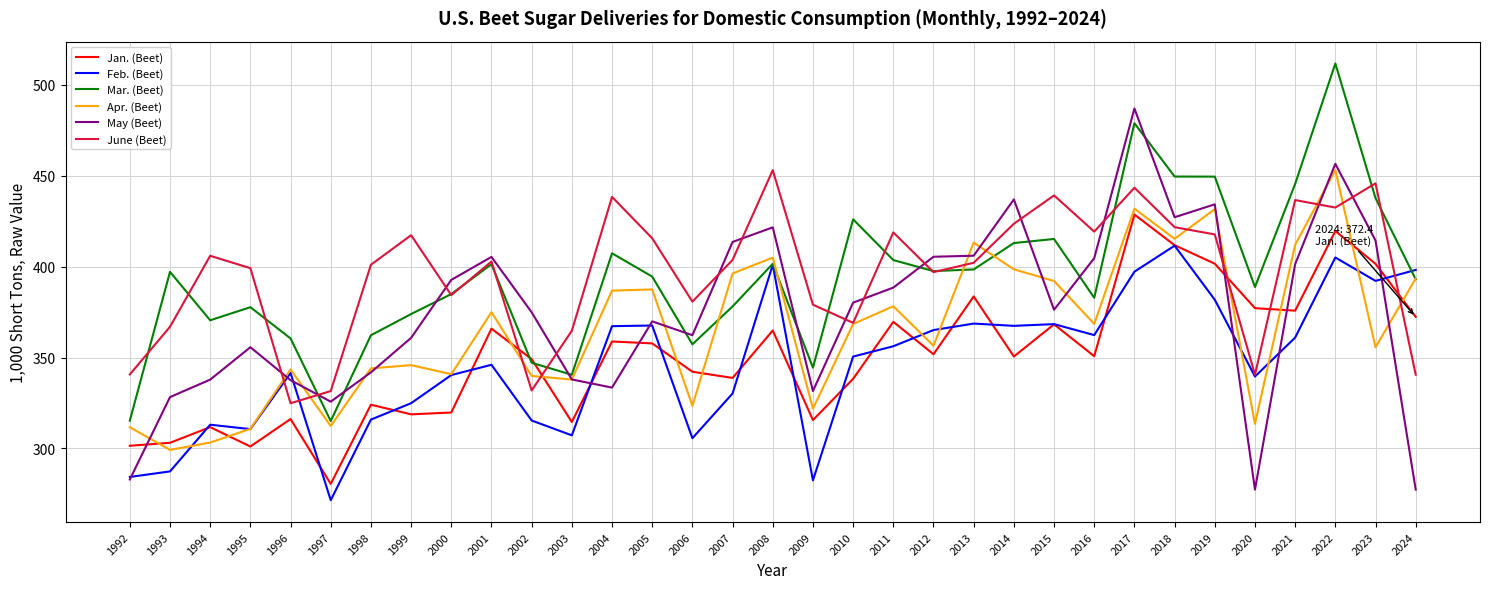

What is the total value across all series at 1994?

2042.3